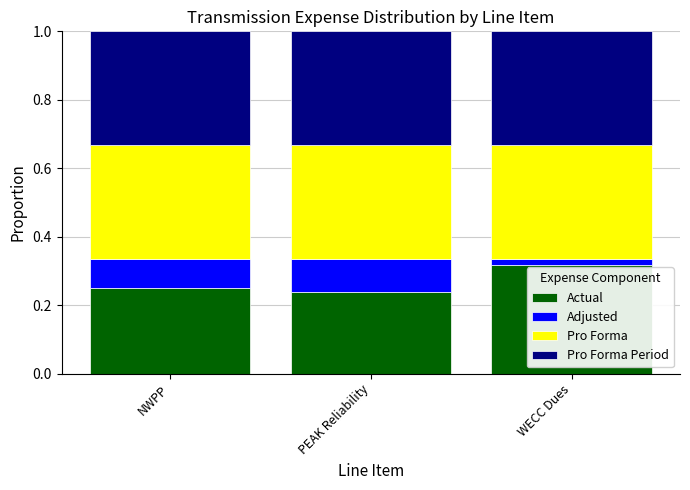

What is the sum of all Actual values?

0.8